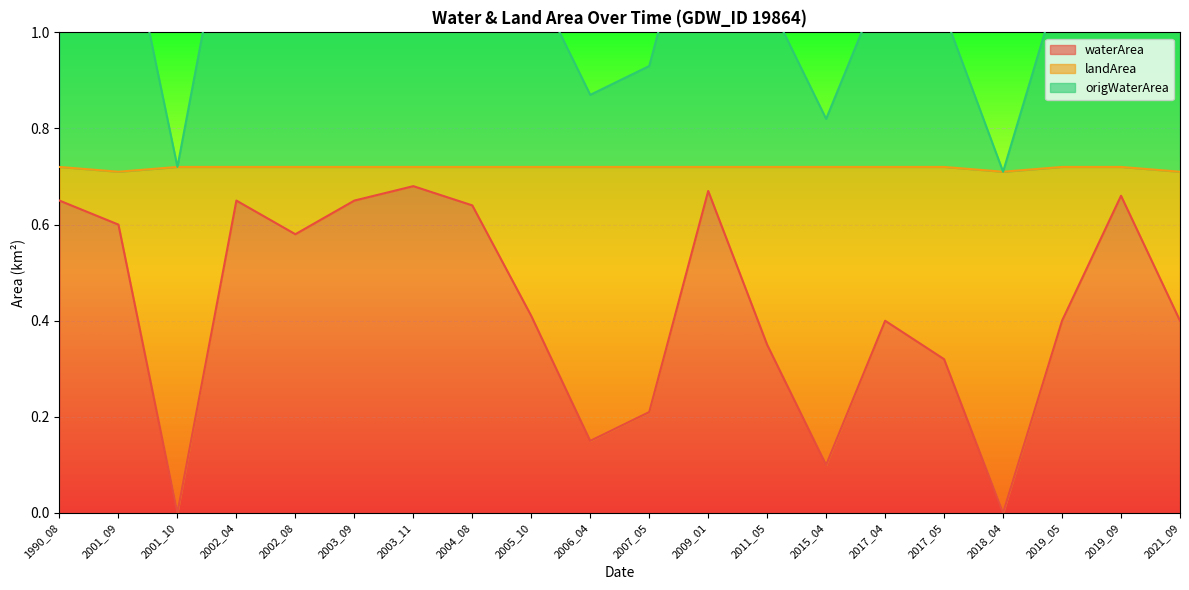

What is the value of the waterArea point at the 14th from the left?

0.1